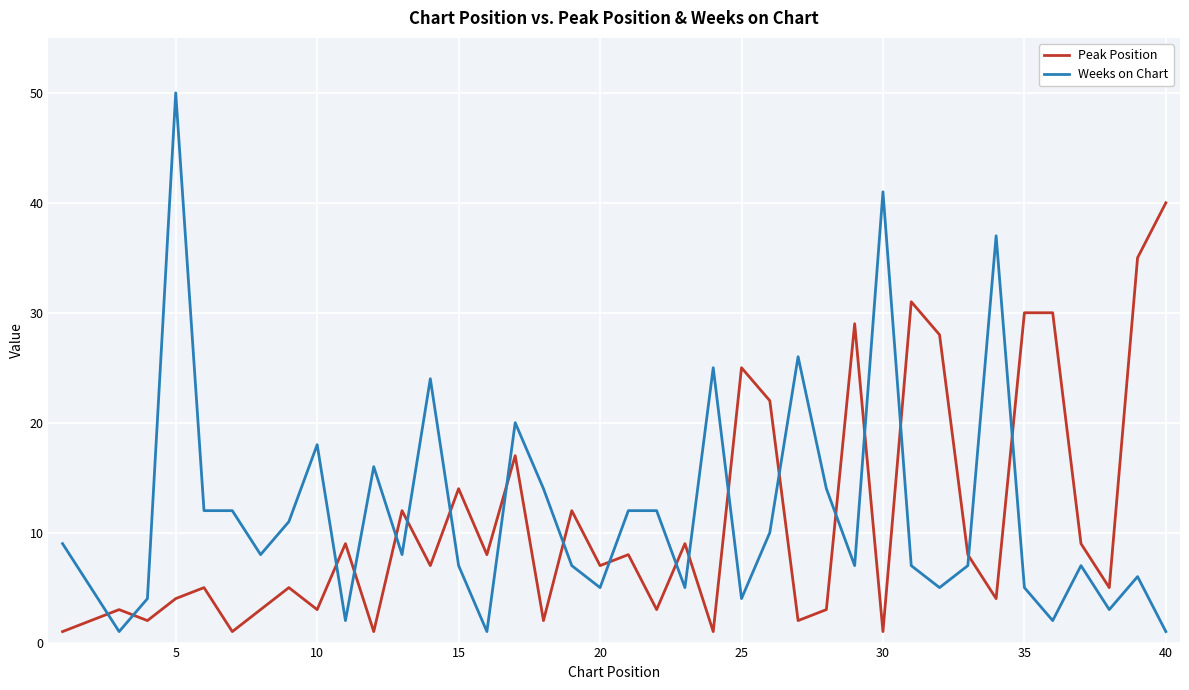

Rank the series by their maximum value, from lowest to highest.

Peak Position, Weeks on Chart